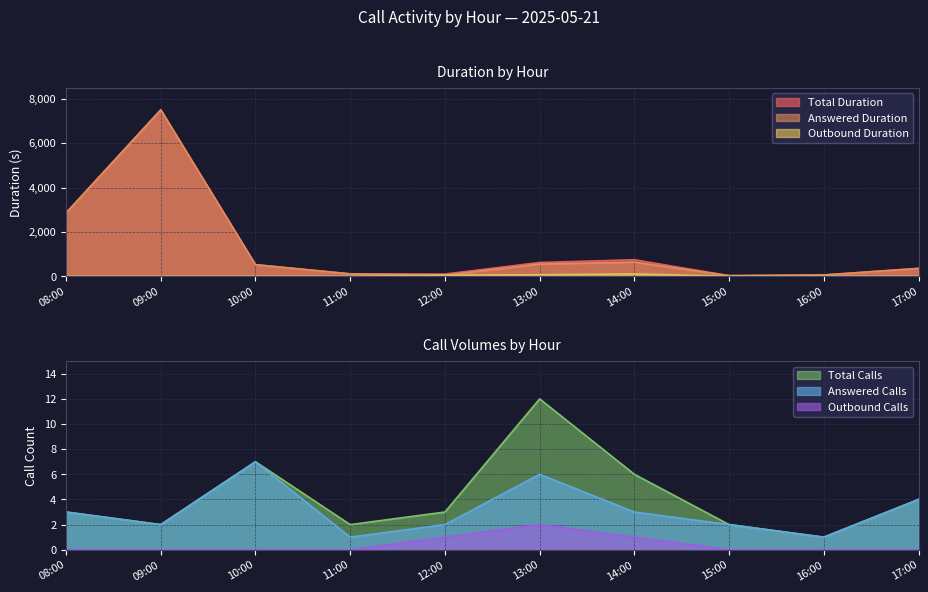

What is the label of the 10th point from the left?

17:00